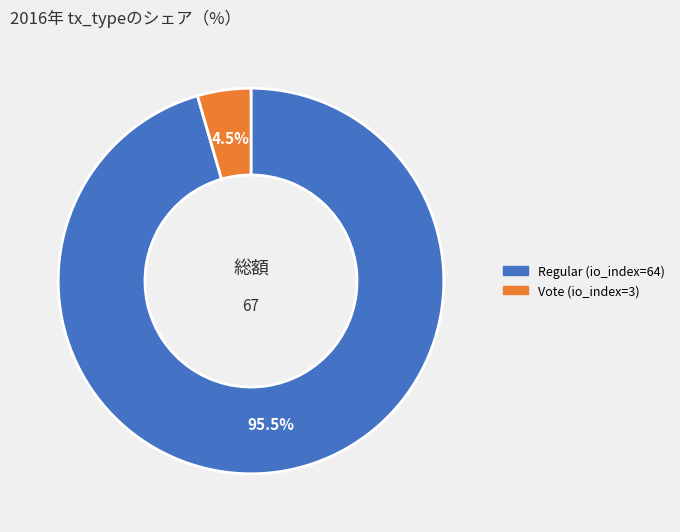

Which has a higher value, Vote (io_index=3) or Regular (io_index=64)?

Regular (io_index=64)